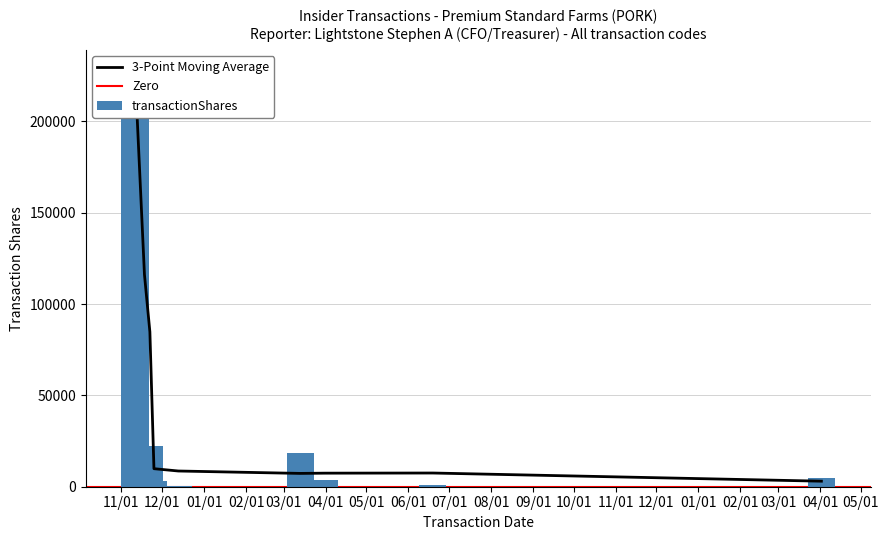

Between 2006-03-31 and 2005-12-13, which is larger?

2006-03-31